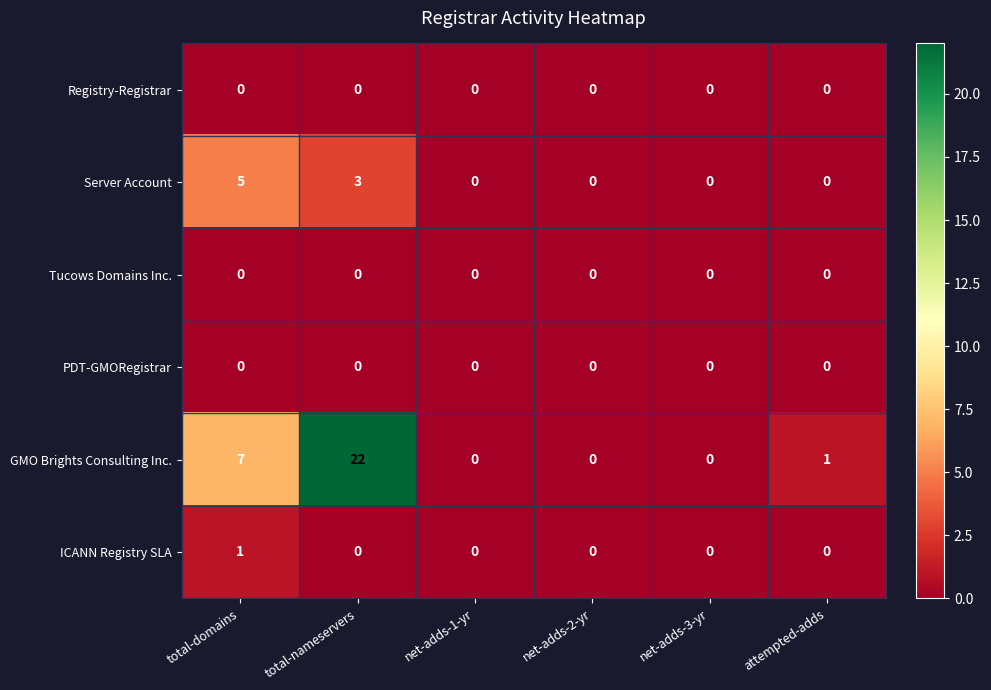

At which label does GMO Brights Consulting Inc. reach its peak?

total-nameservers